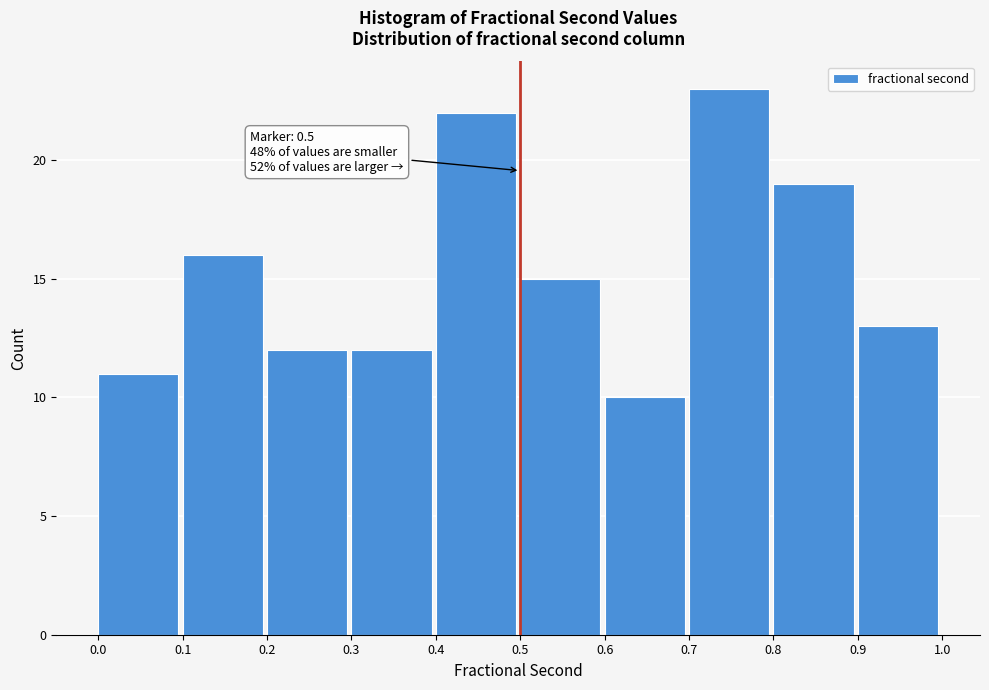

Which range on the x-axis has the tallest bar?

0.7 to 0.8